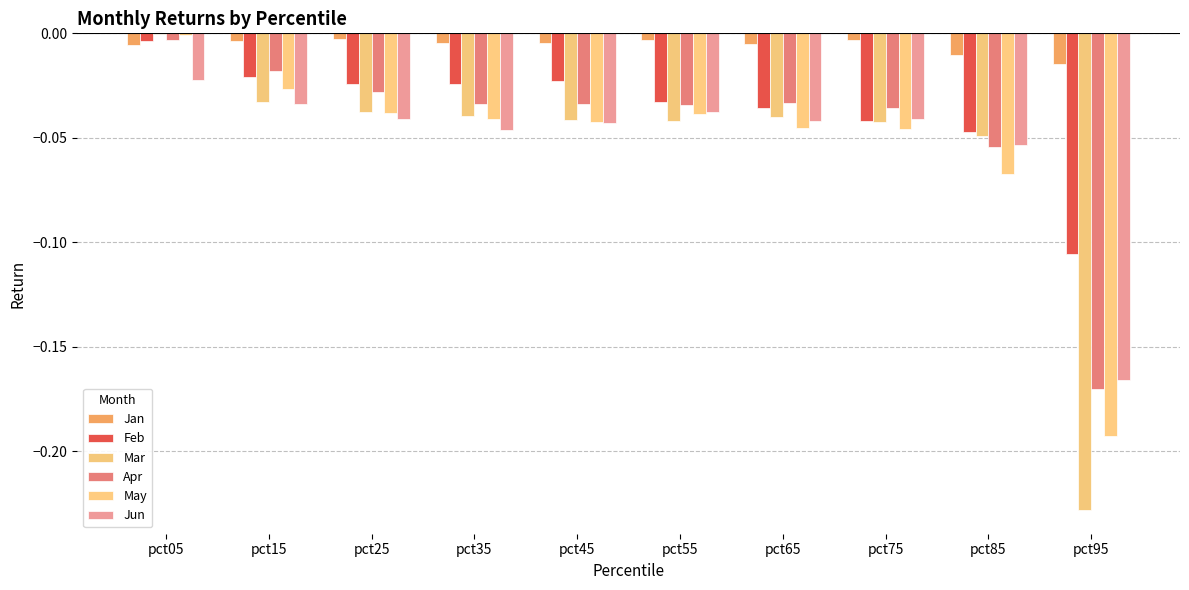

What are all the series names shown in the legend?

Jan, Feb, Mar, Apr, May, Jun